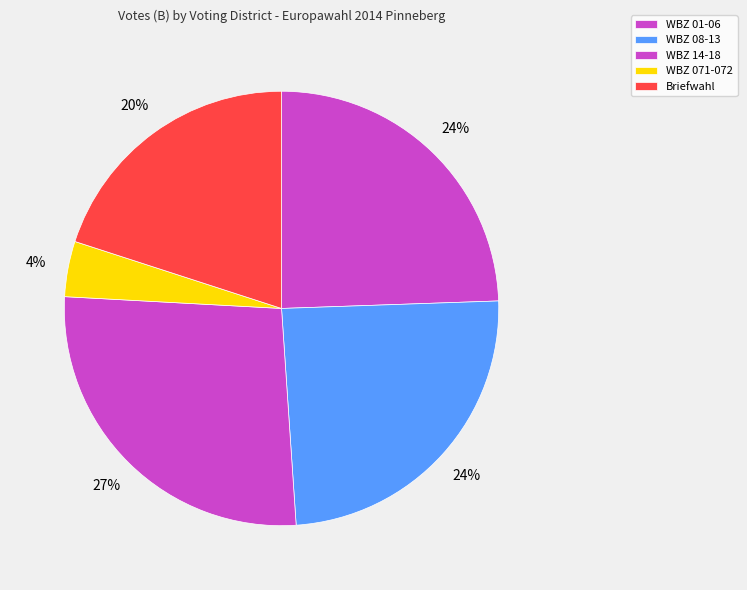

Count the number of slices in the pie.

5